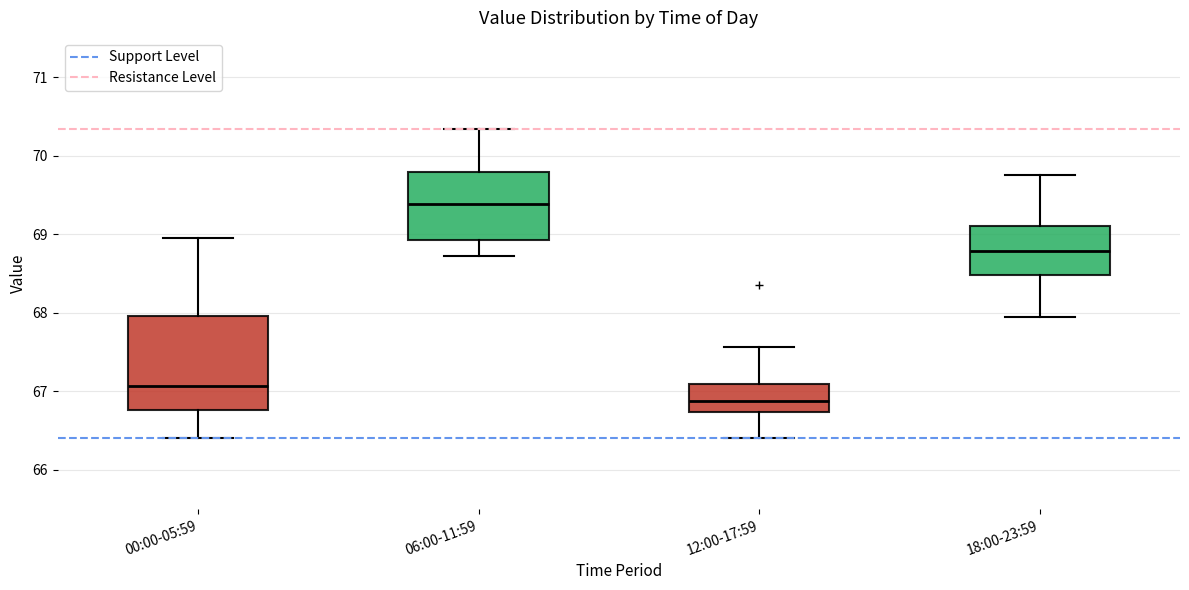

Which box's median line is the highest?

06:00-11:59